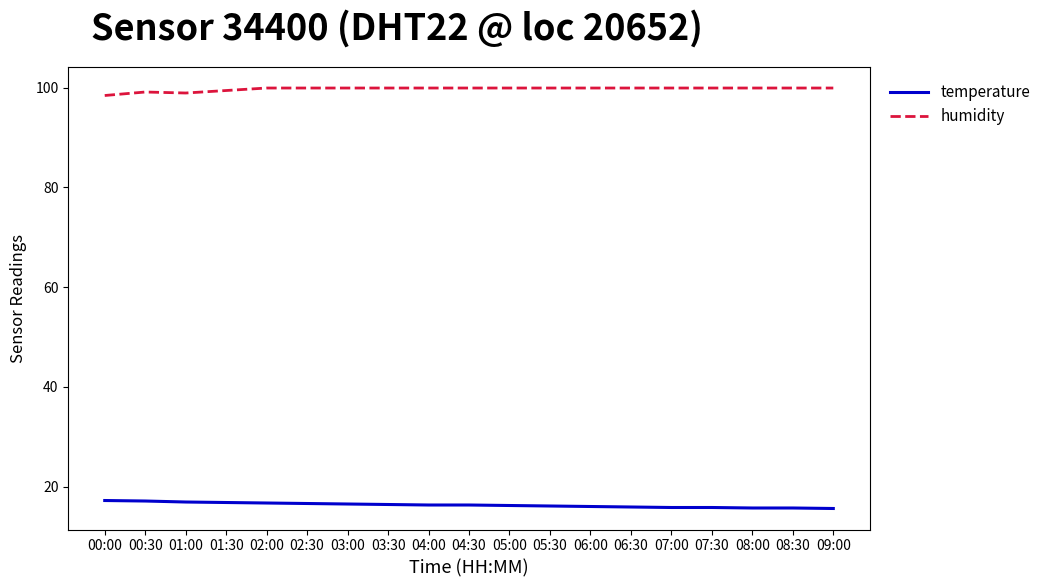

True or false: temperature and humidity cross at least once.

False